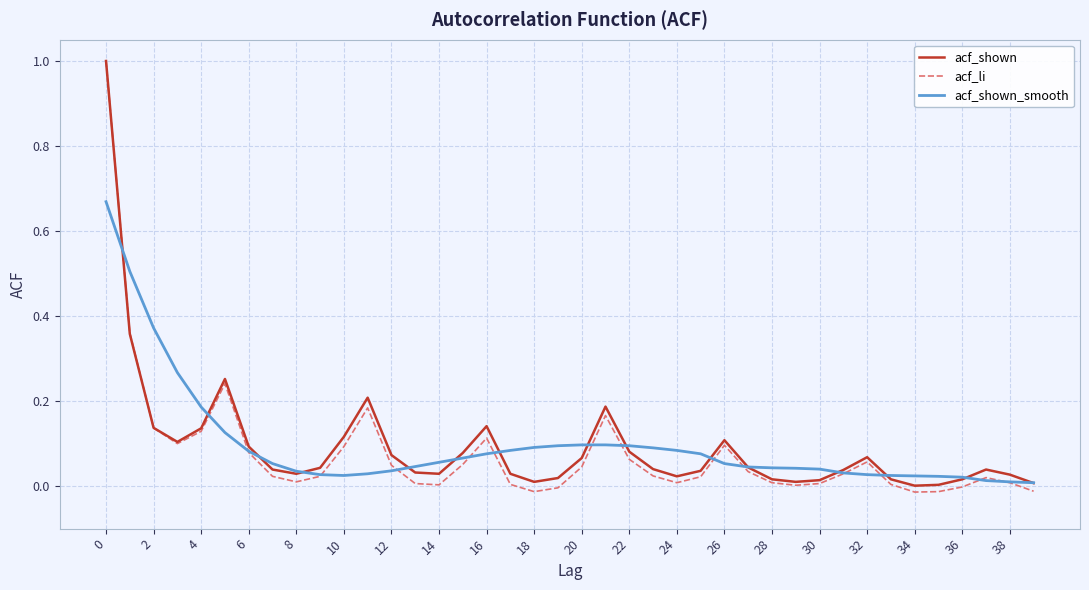

Does the chart display data point markers on the line(s)?

No